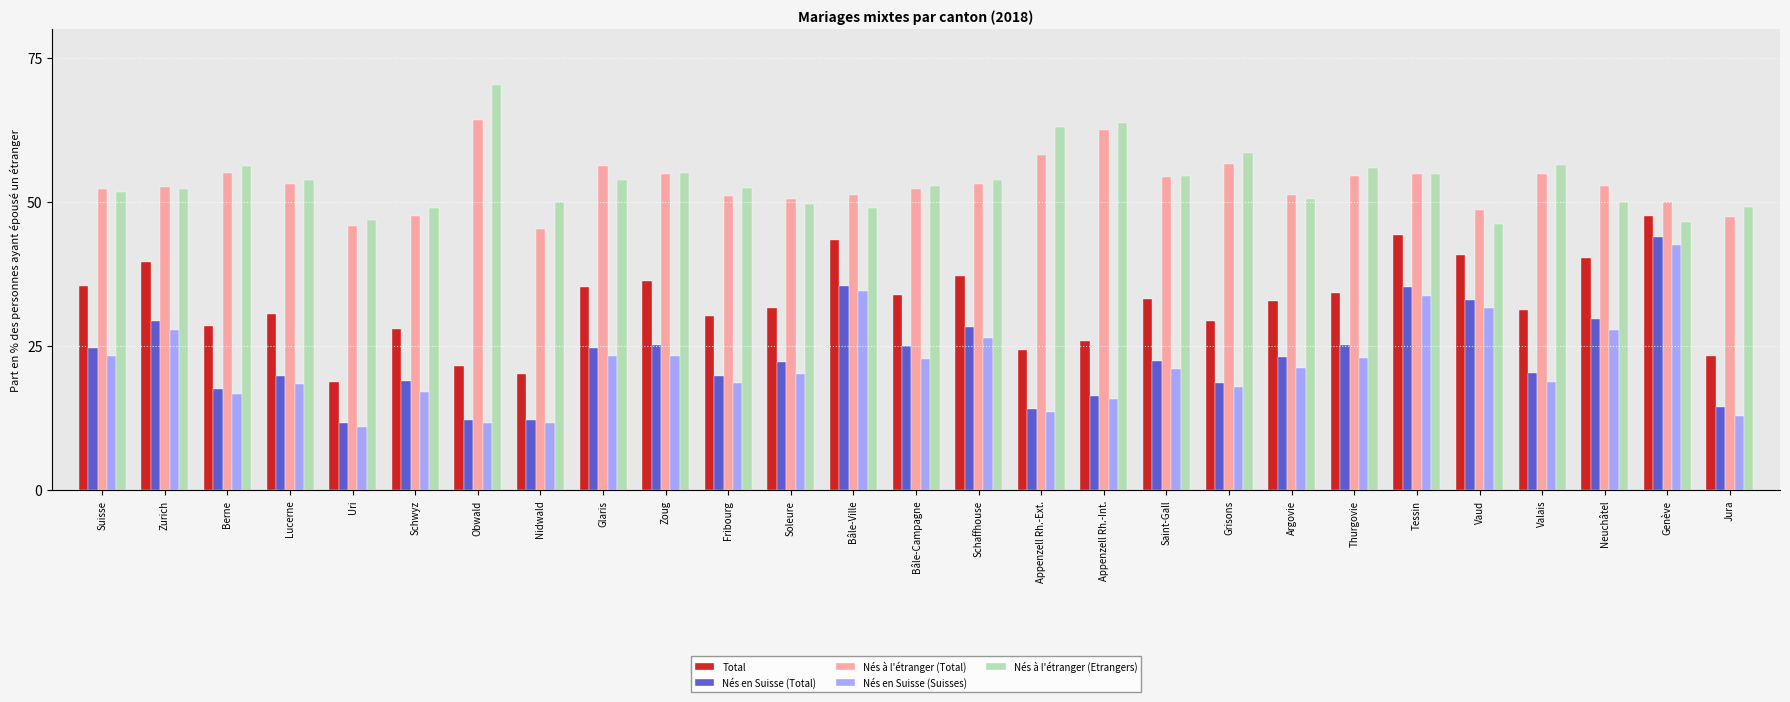

What is the approximate value of Total at Zurich?

39.5